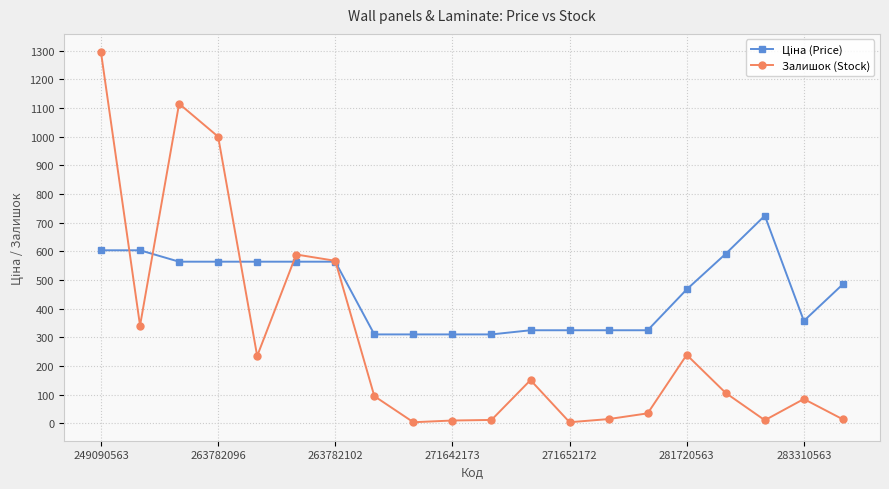

True or false: Залишок (Stock) has more than 2 points higher than both neighbors.

True